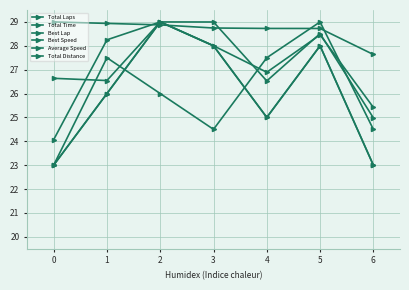

How many intersections are there between Average Speed and Total Time?

4